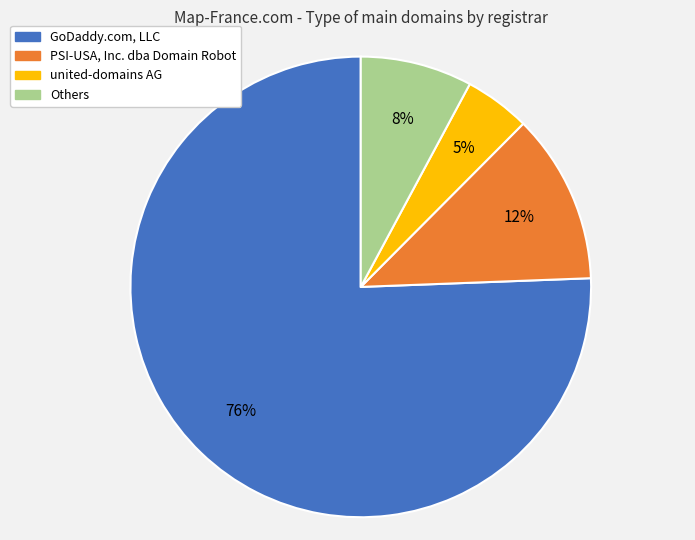

To the nearest percent, what is the average slice percentage?

25%